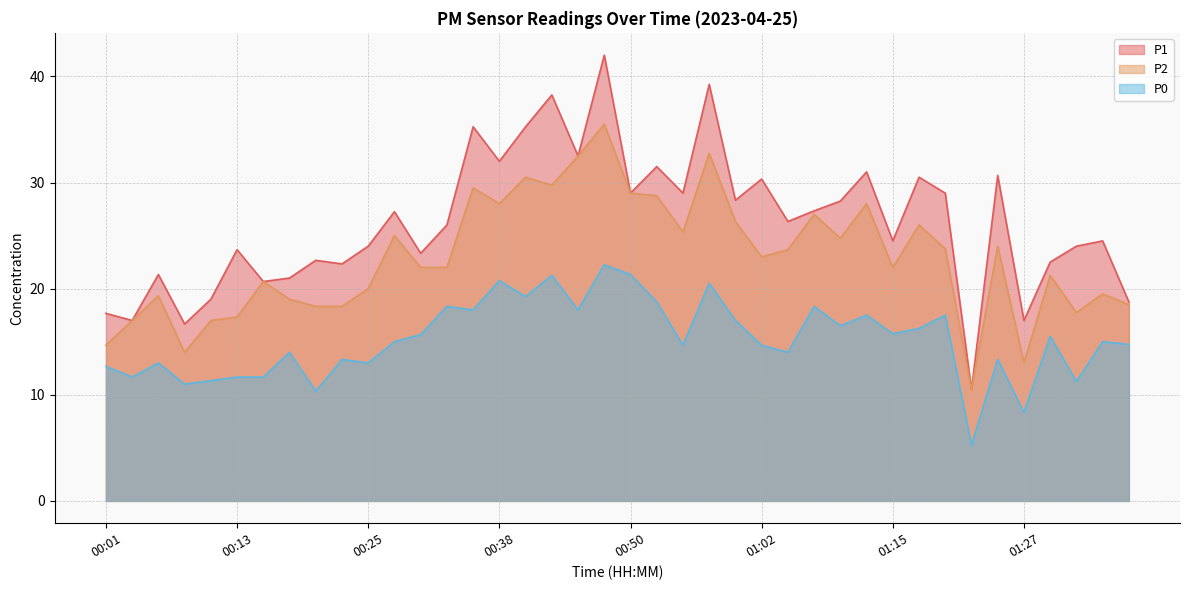

What is the total value across all series at 00:01?

45.0